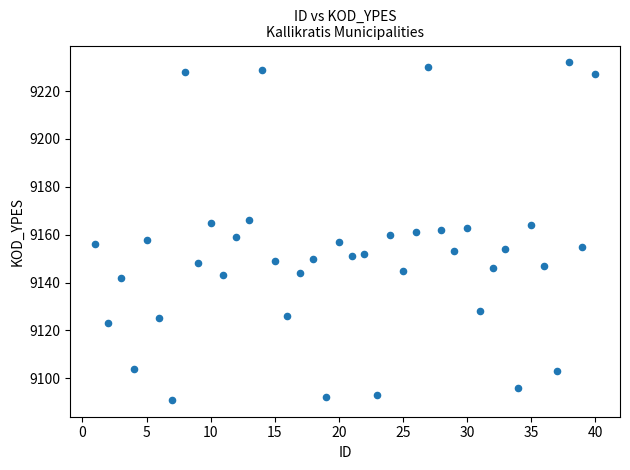

What is the range of X values (max minus min)?

39